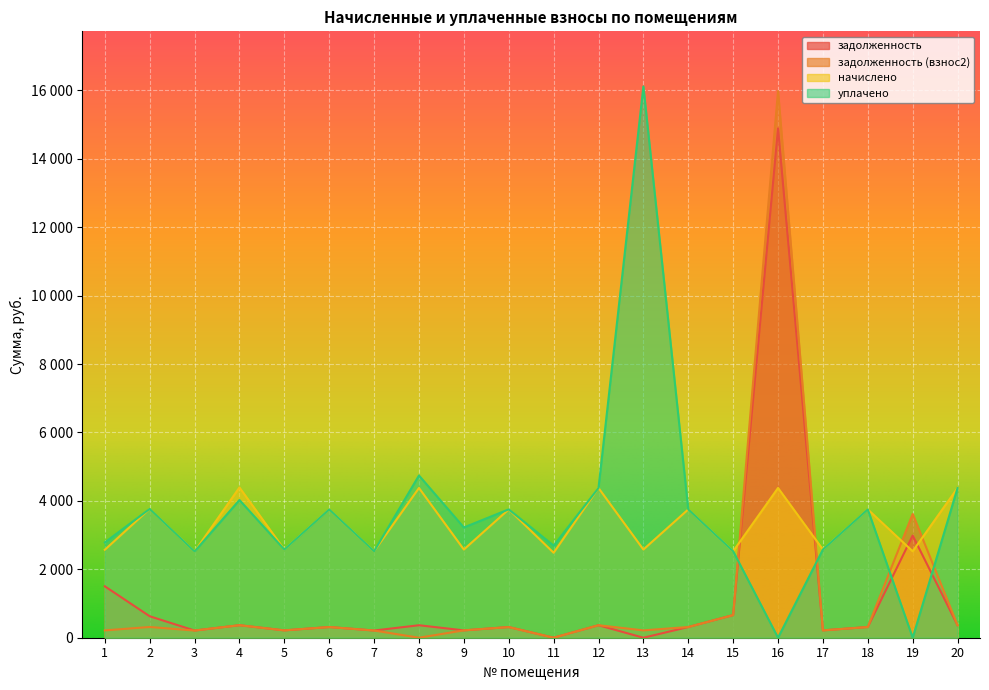

Where is the first local minimum for начислено?

3